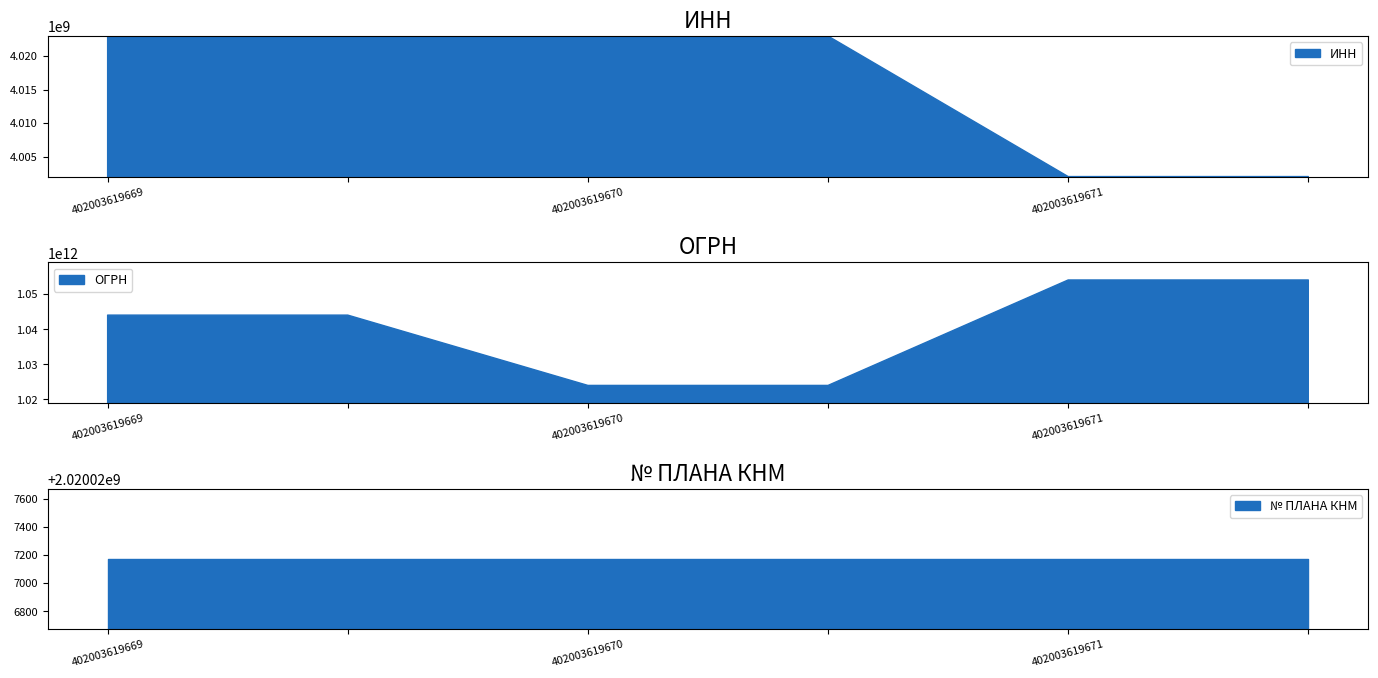

What is the total value across all series at 402003619671?

1060023546665